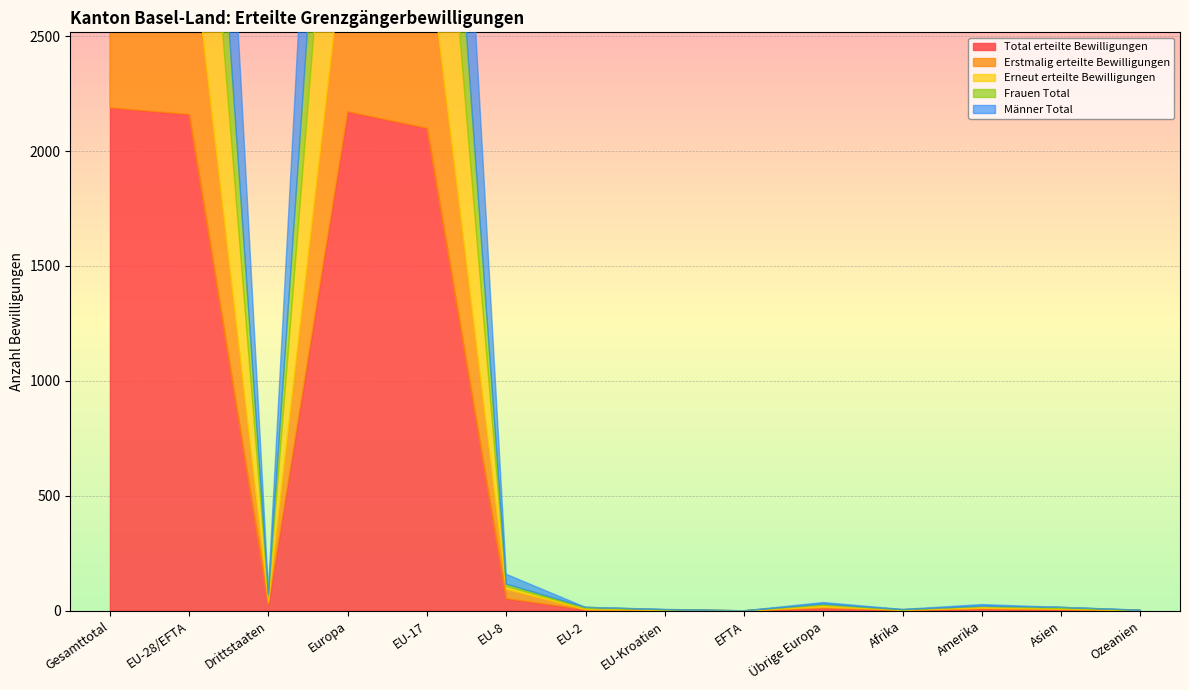

True or false: Erneut erteilte Bewilligungen and Total erteilte Bewilligungen intersect in this chart.

False